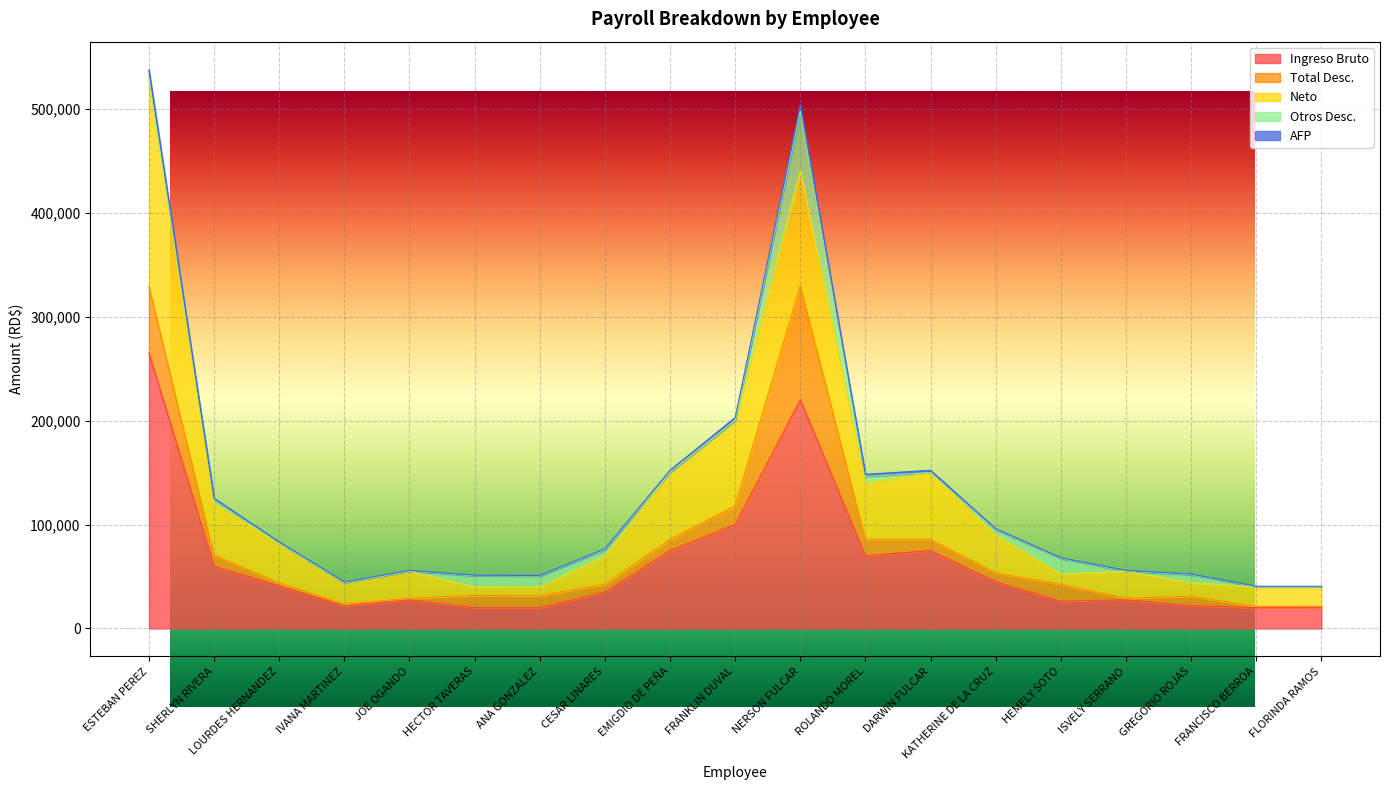

Which series has the widest spread of values?

Ingreso Bruto